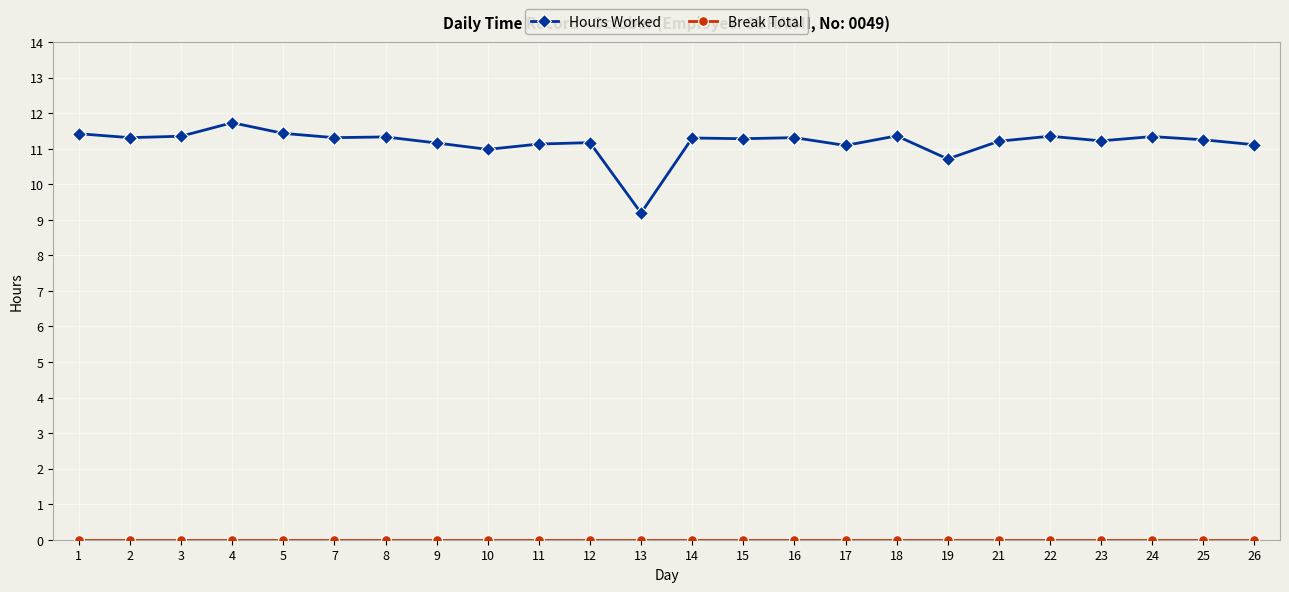

Which series has the widest spread of values?

Hours Worked